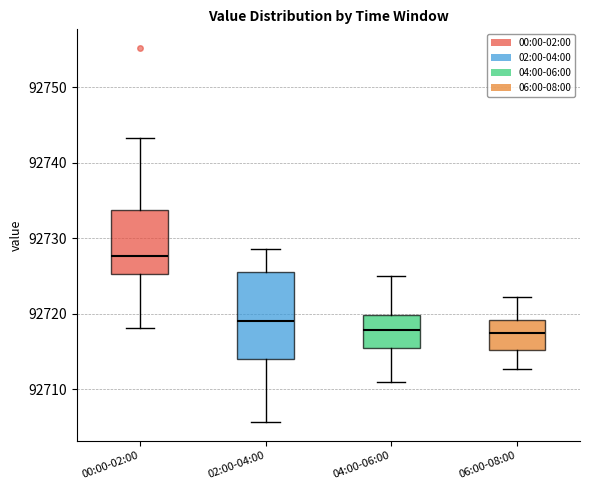

Reading left to right, transcribe this box plot: for each box, give where its median line is, the range the box spans, and where its two whiskers end, as read against the y-axis. The values are not printed on the chart, so give them approximately, as read against the axis.

00:00-02:00: median 92728, box 92725 to 92734, whiskers 92718 to 92743
02:00-04:00: median 92719, box 92714 to 92726, whiskers 92706 to 92729
04:00-06:00: median 92718, box 92715 to 92720, whiskers 92711 to 92725
06:00-08:00: median 92717, box 92715 to 92719, whiskers 92713 to 92722